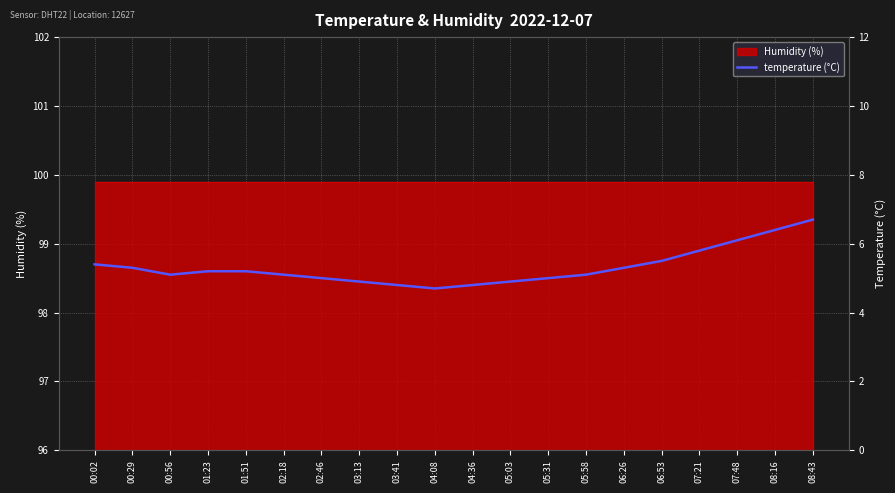

Rank the categories by value from highest to lowest.

08:43, 08:16, 07:48, 07:21, 06:53, 00:02, 00:29, 06:26, 01:23, 01:51, 00:56, 02:18, 05:58, 02:46, 05:31, 03:13, 05:03, 03:41, 04:36, 04:08